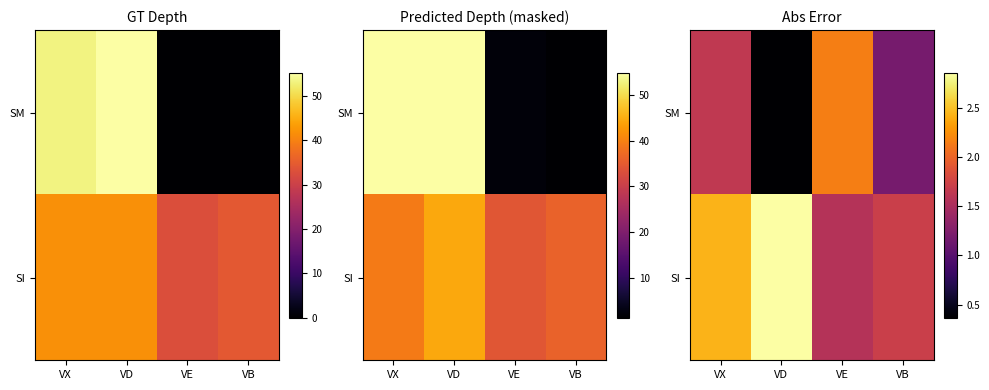

What is the sum of the SI values at VX and VB?

4.2